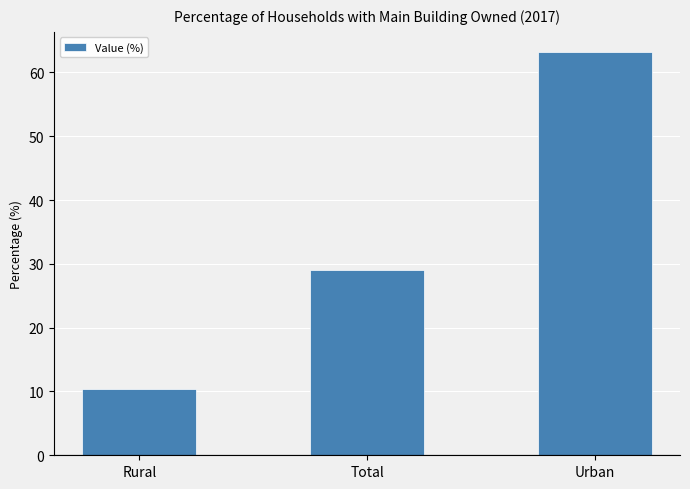

What is the change in value from Rural to Urban?

+52.8